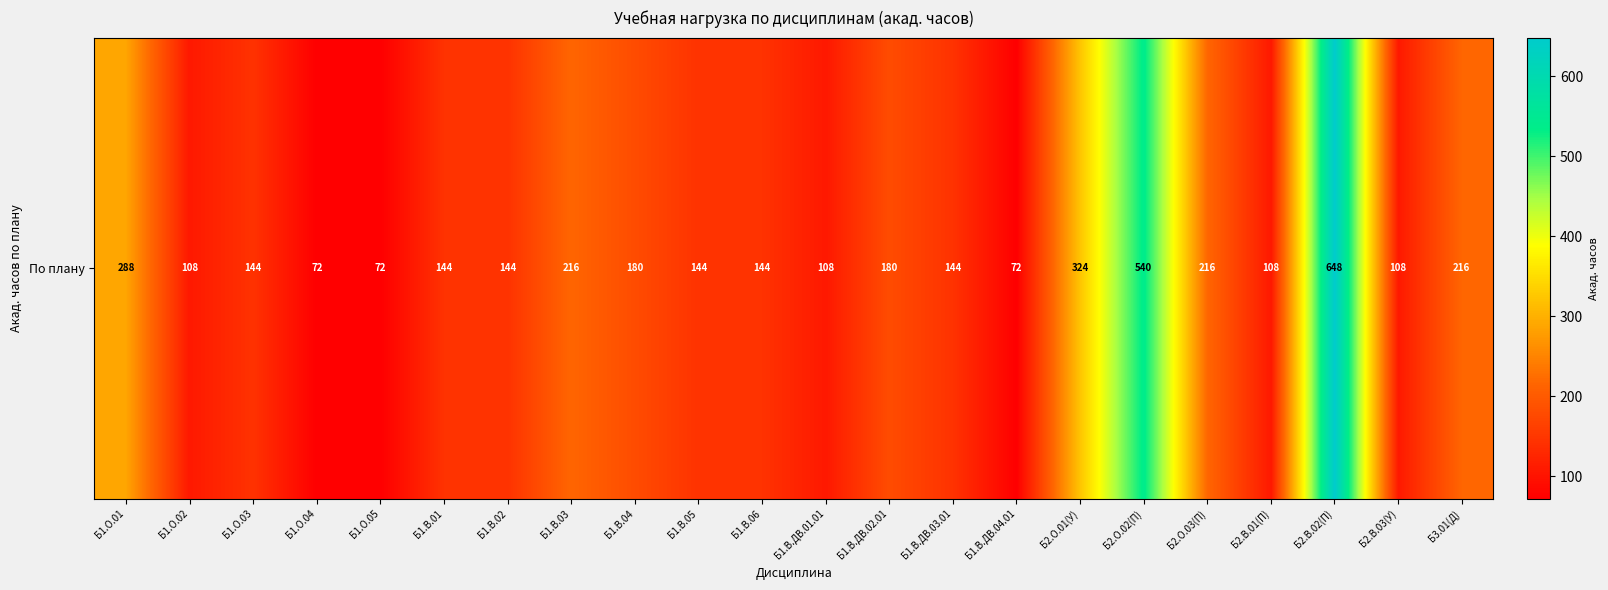

Between Б1.В.ДВ.01.01 and Б1.В.06, which is larger?

Б1.В.06